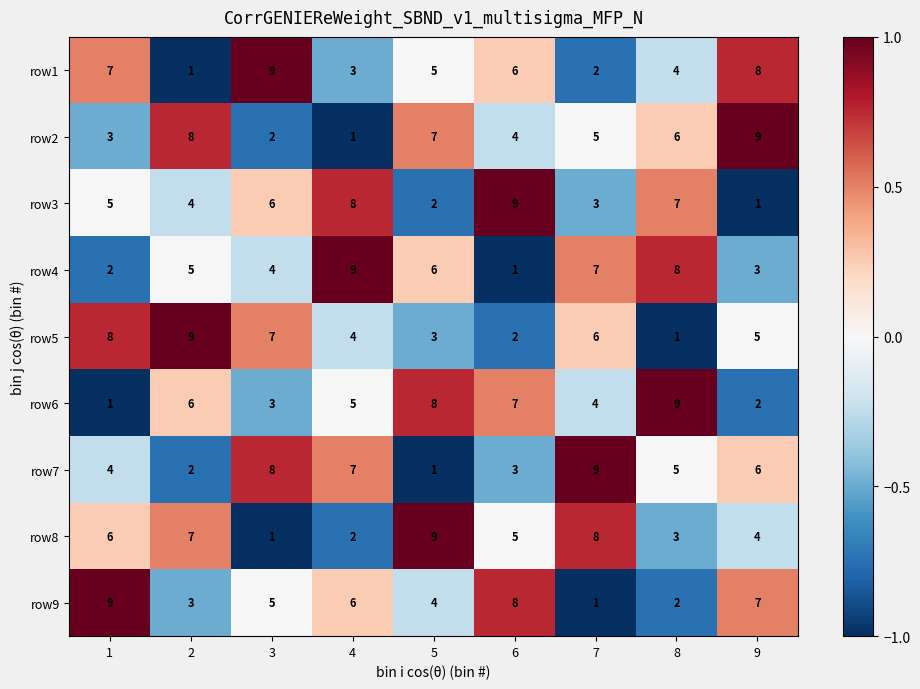

At which label is row2 closest to 5?

7